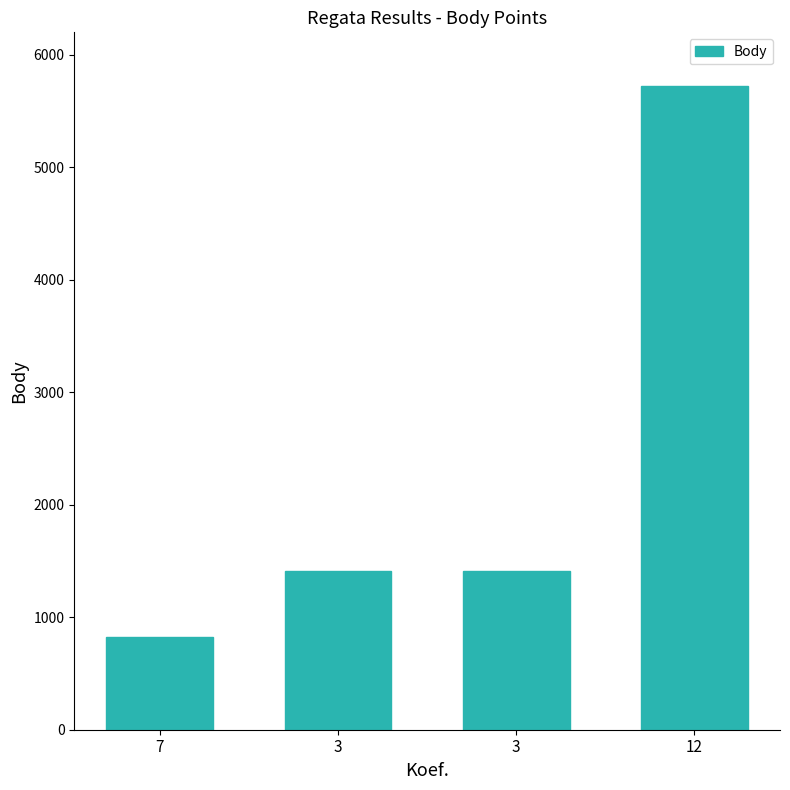

Approximately how many times larger is the value at 7 compared to 3?

0.6